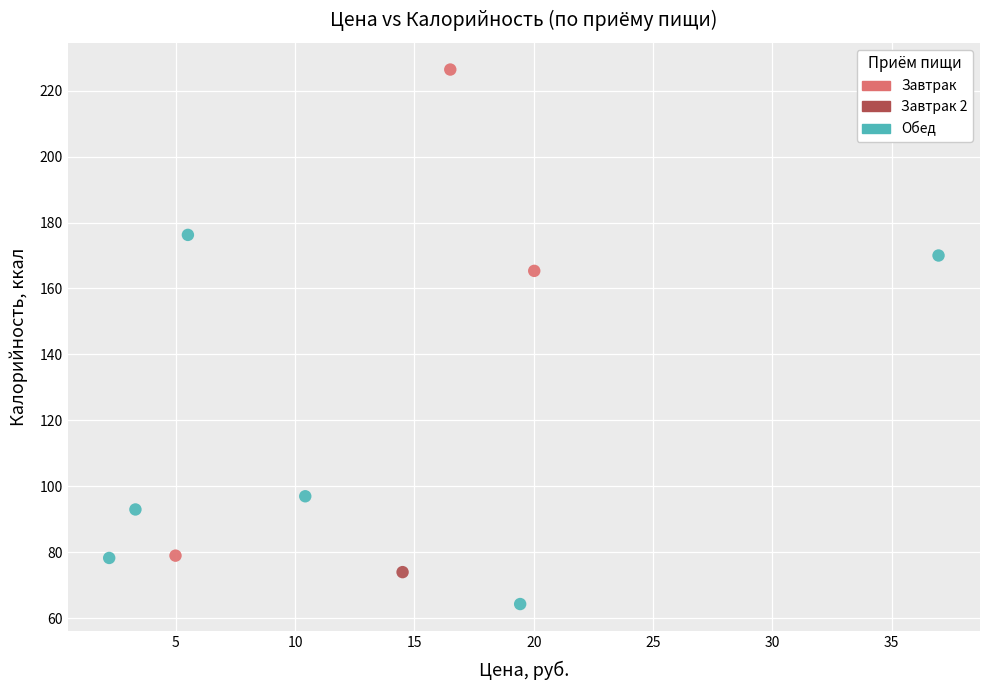

What are all the series names shown in the legend?

Завтрак, Завтрак 2, Обед